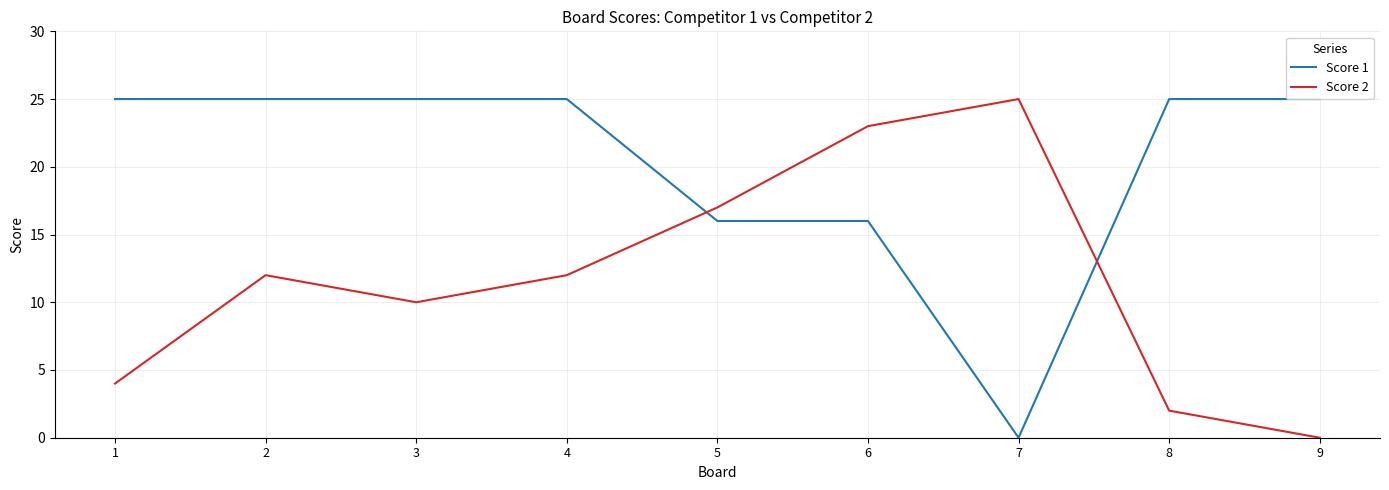

Rank the series by their average value, from highest to lowest.

Score 1, Score 2